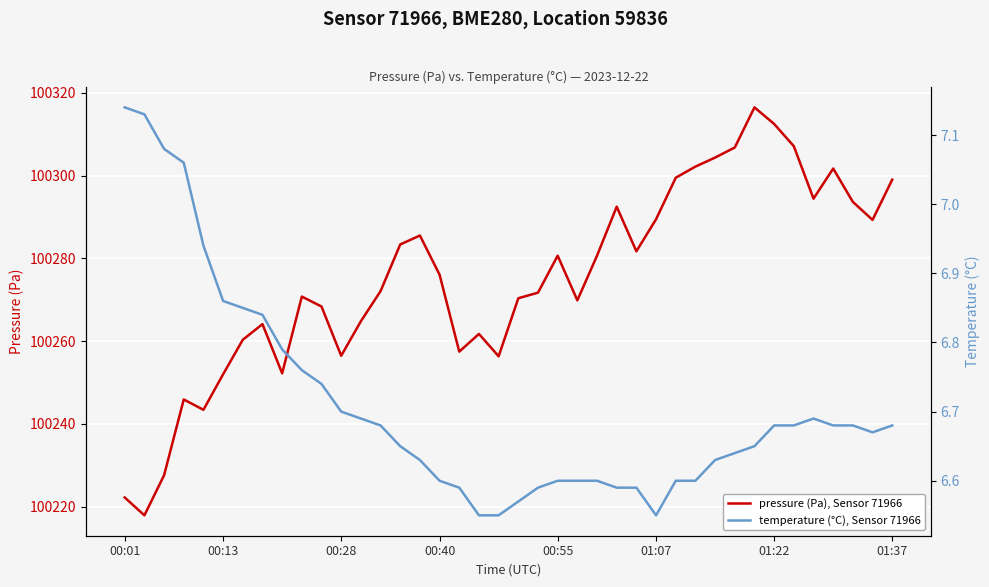

What is the minimum value shown in the chart?

6.5